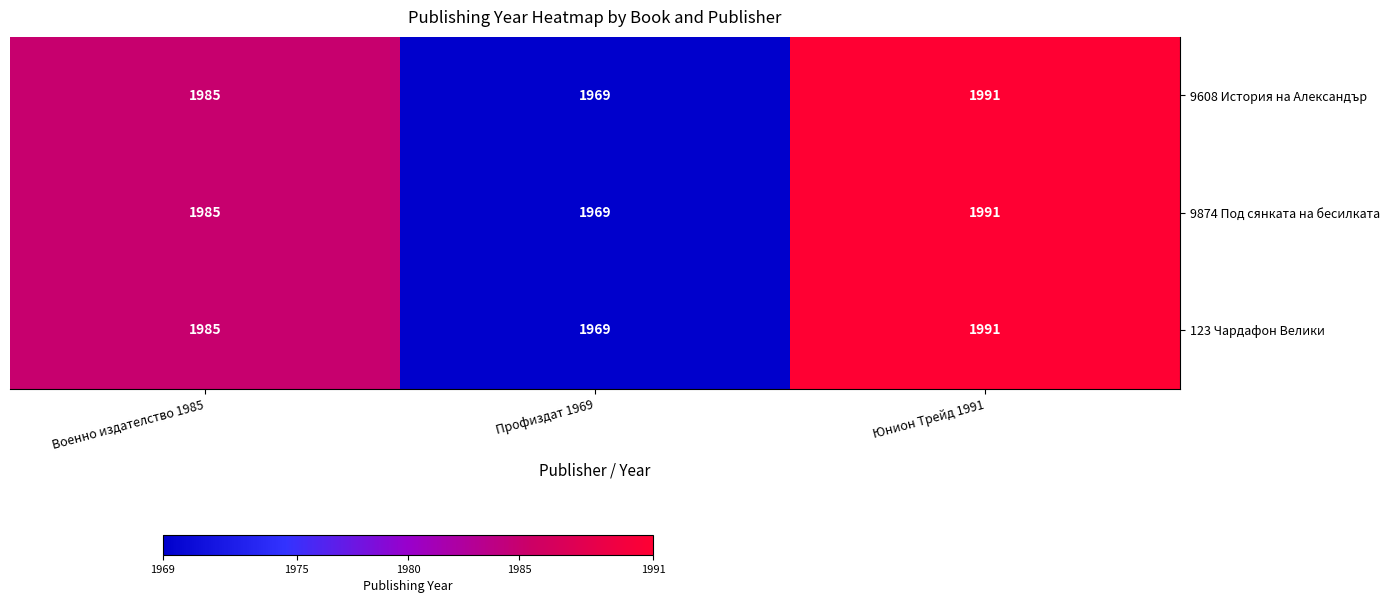

At which label is 9874 Под сянката на бесилката closest to 1980?

Военно издателство 1985